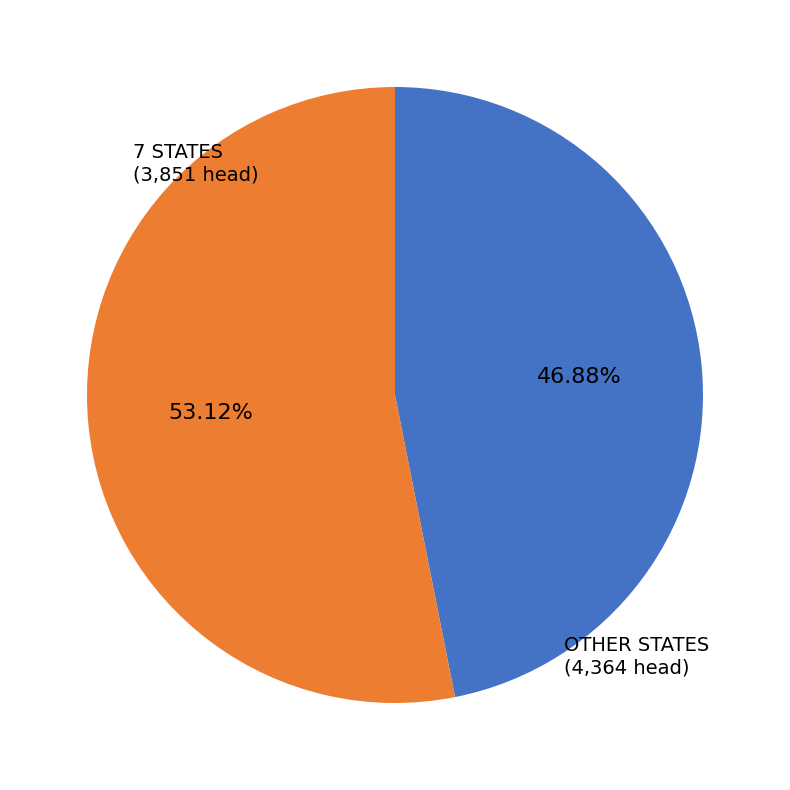

Is there any slice that represents more than half of the pie?

Yes